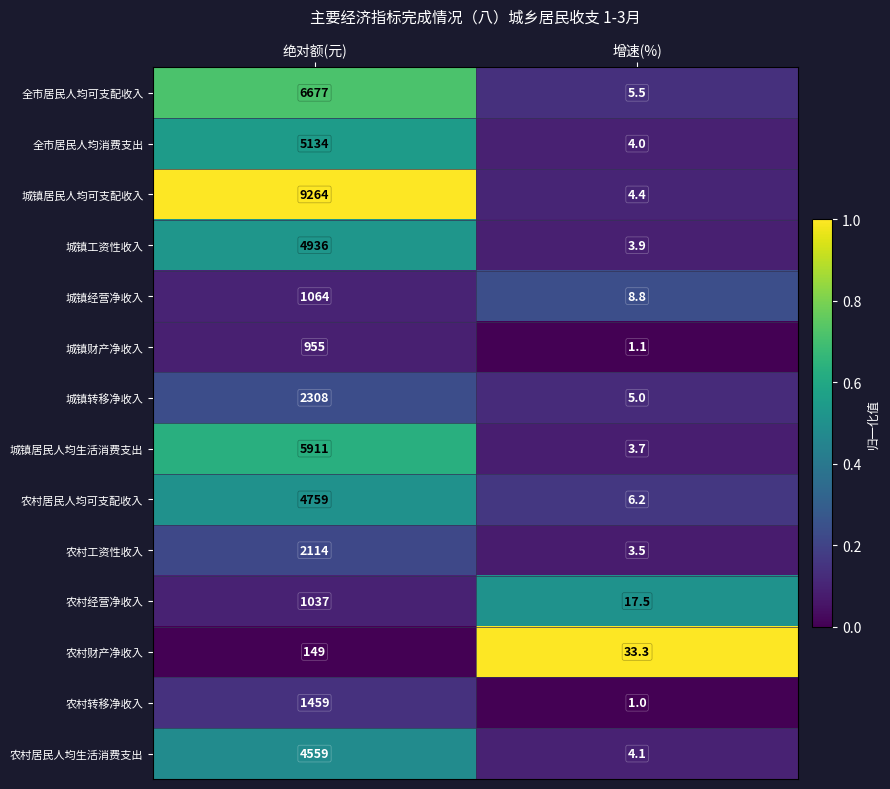

What value does the 全市居民人均可支配收入 series have at 增速(%)?

5.5